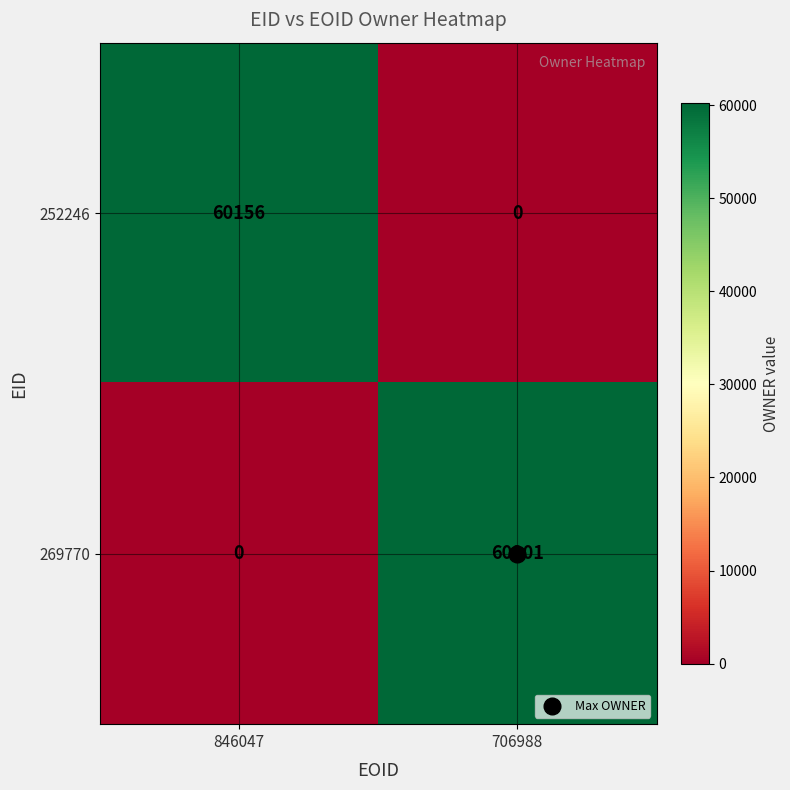

True or false: 269770 has a value of 60201 at 706988.

True